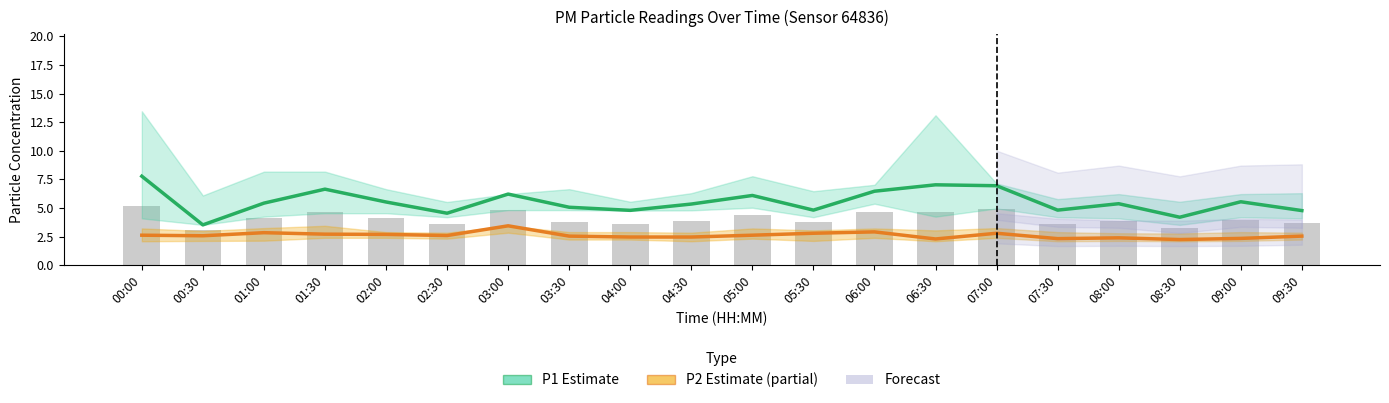

What is the value of the P2 Estimate (partial) bar at the 18th from the left?

2.2